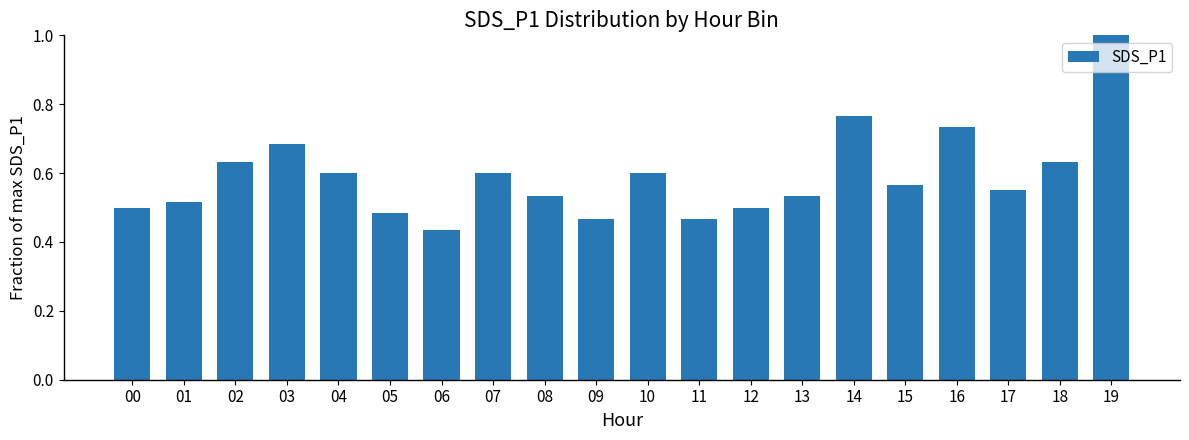

The value at 10 is 0.6. True or false?

True